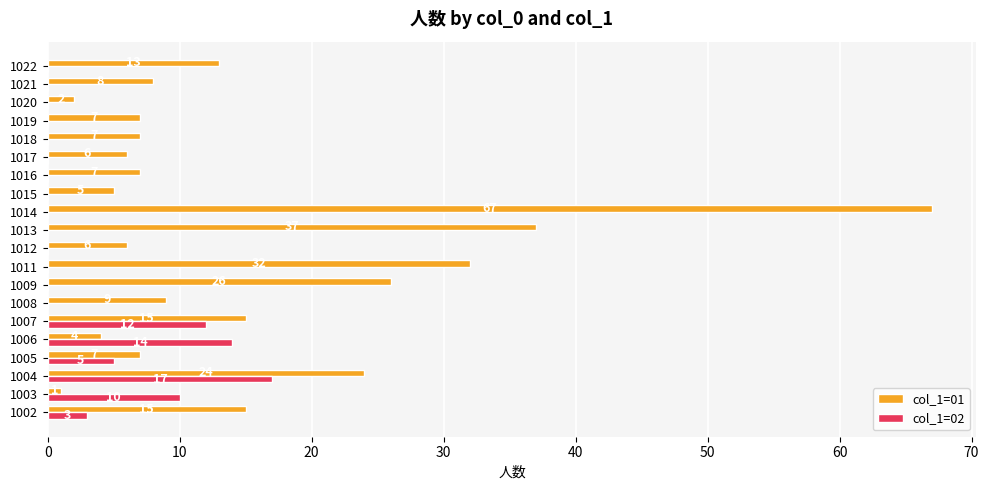

What is the sum of all col_1=02 values?

61